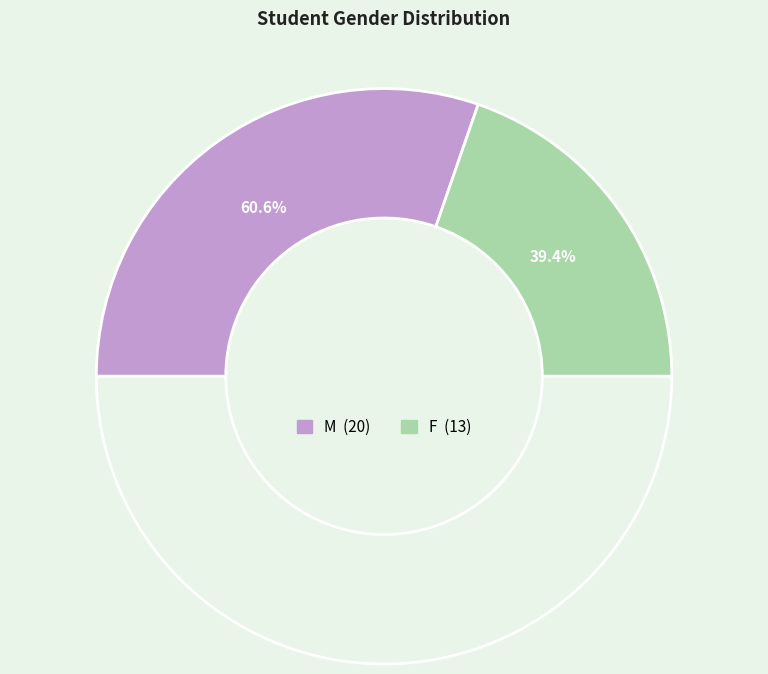

To the nearest percent, what is the combined percentage of F and M?

100%